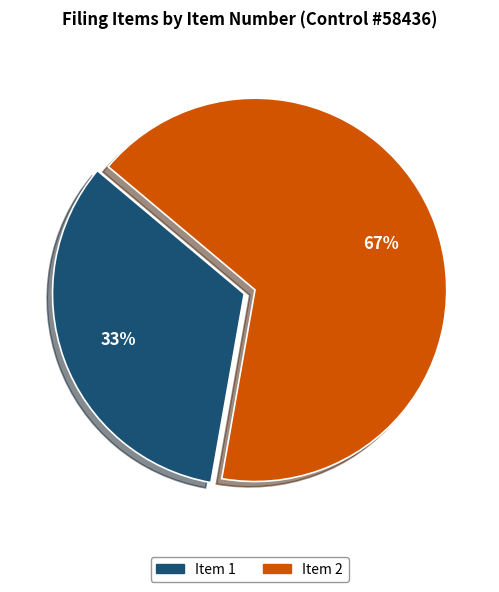

Do Item 1 and Item 2 together represent more than half of the pie?

Yes